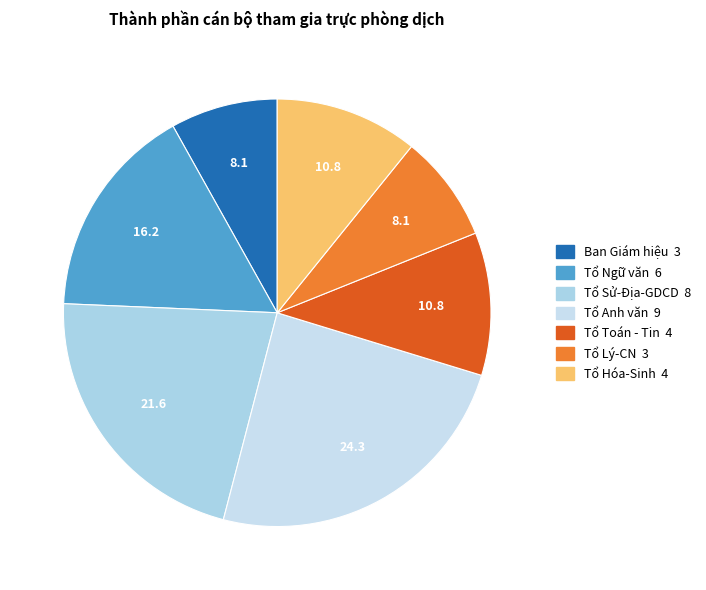

To the nearest percent, what is the combined percentage of Tổ Ngữ văn and Tổ Anh văn?

41%